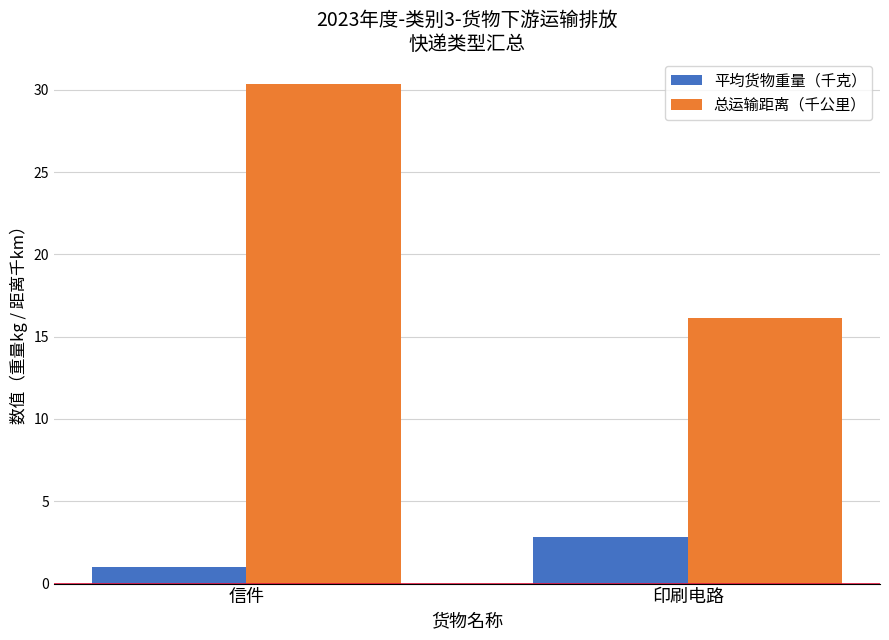

Does the chart contain stacked bars?

No